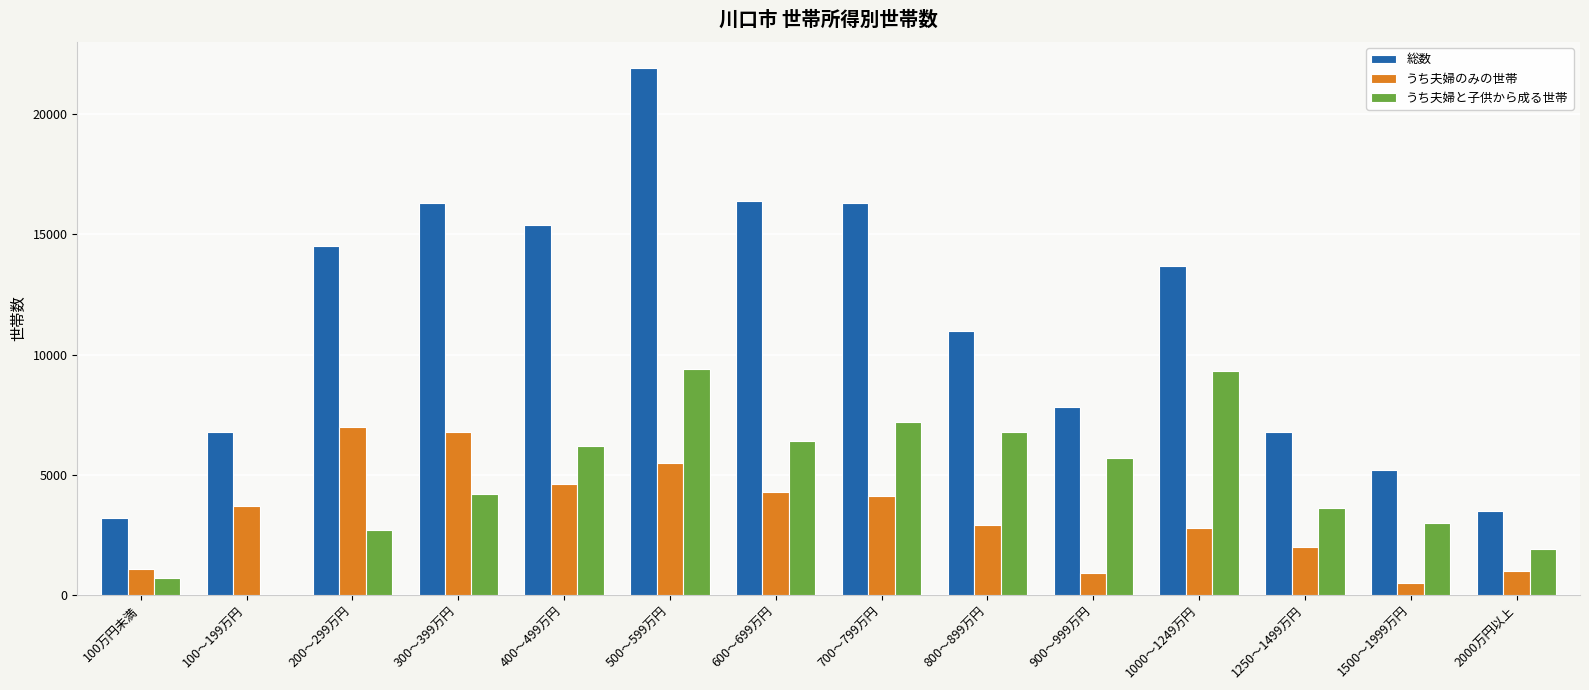

At which category is the sum across all series the highest?

500～599万円